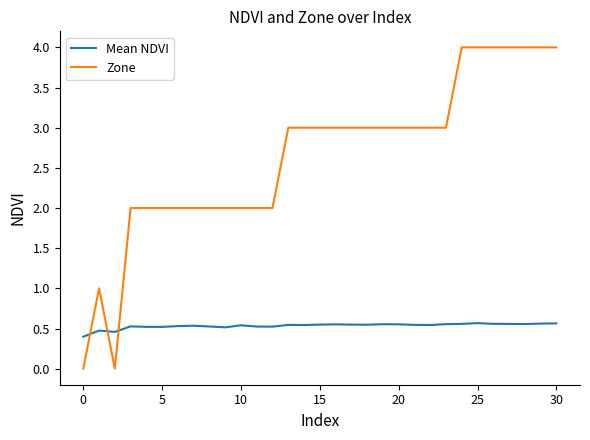

Which series has the largest range (max minus min)?

Zone